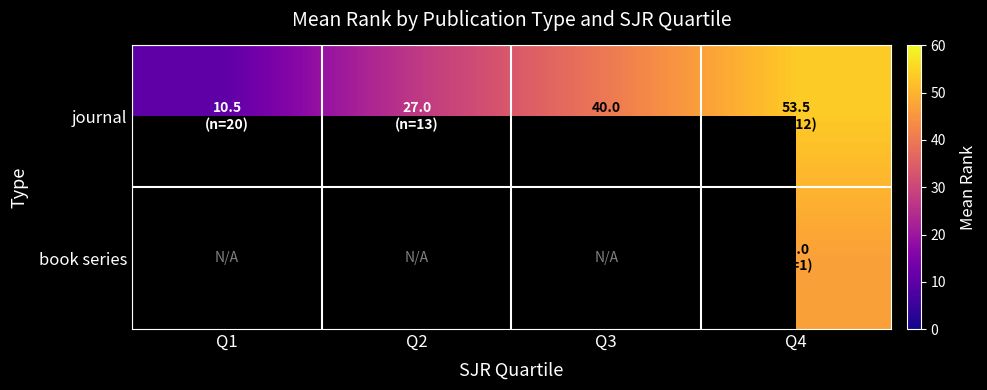

How many values in book series are above zero?

1